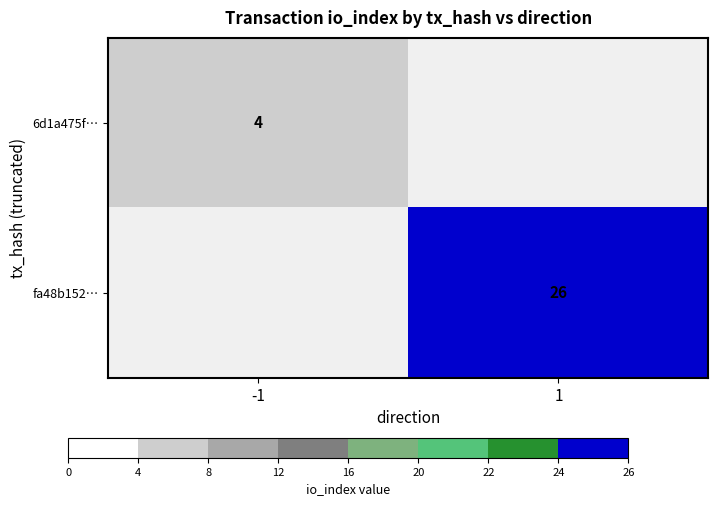

Is it true that fa48b152… equals 7 at 1?

False